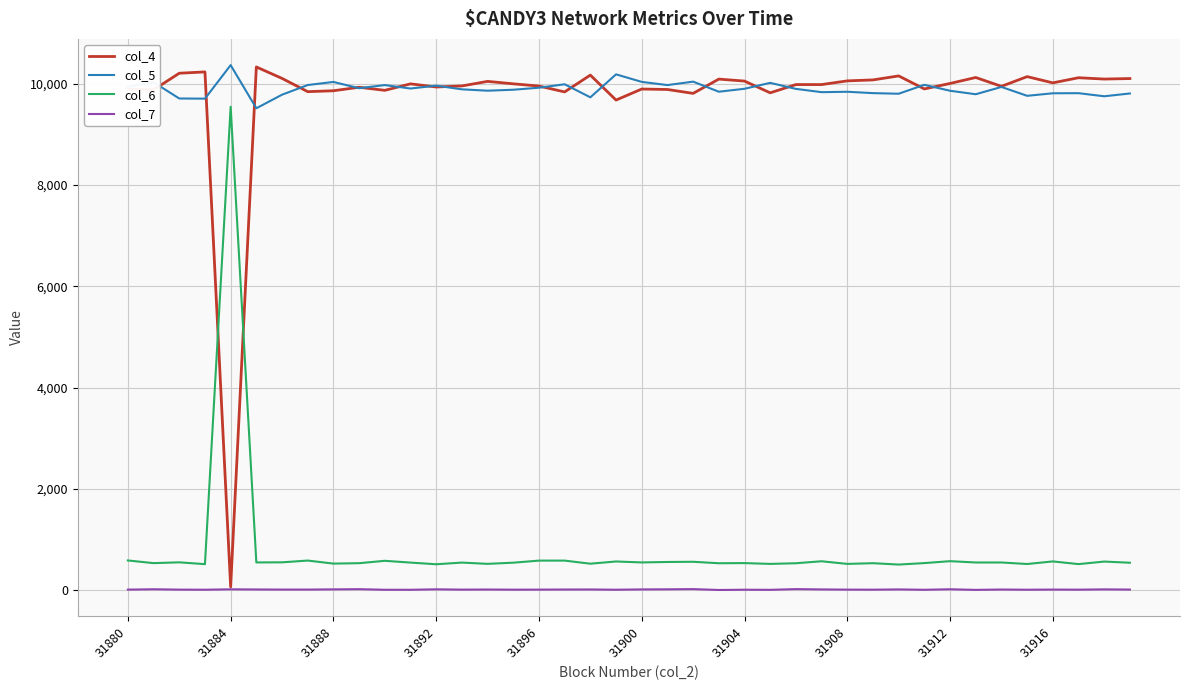

Which series has the widest spread of values?

col_4